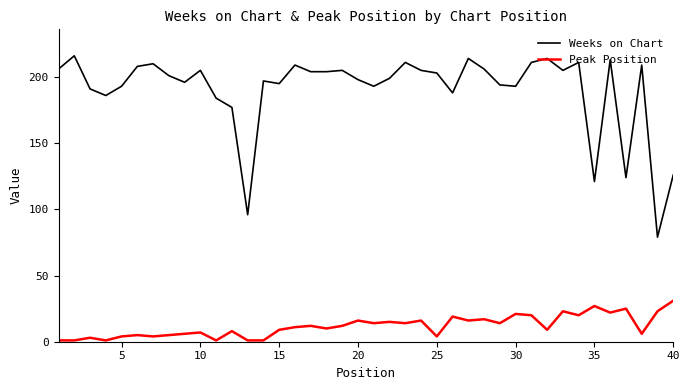

True or false: Weeks on Chart has more than 0 interior local peaks.

True